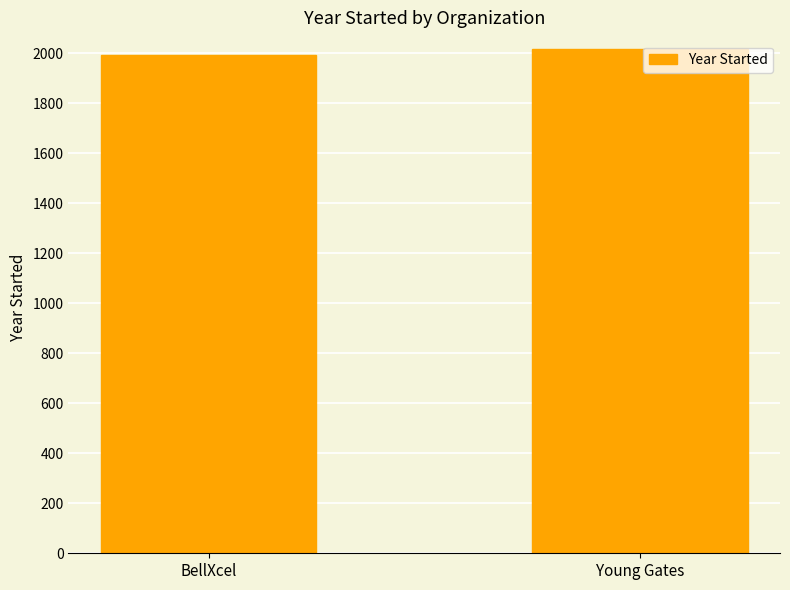

What is the average value?

2004